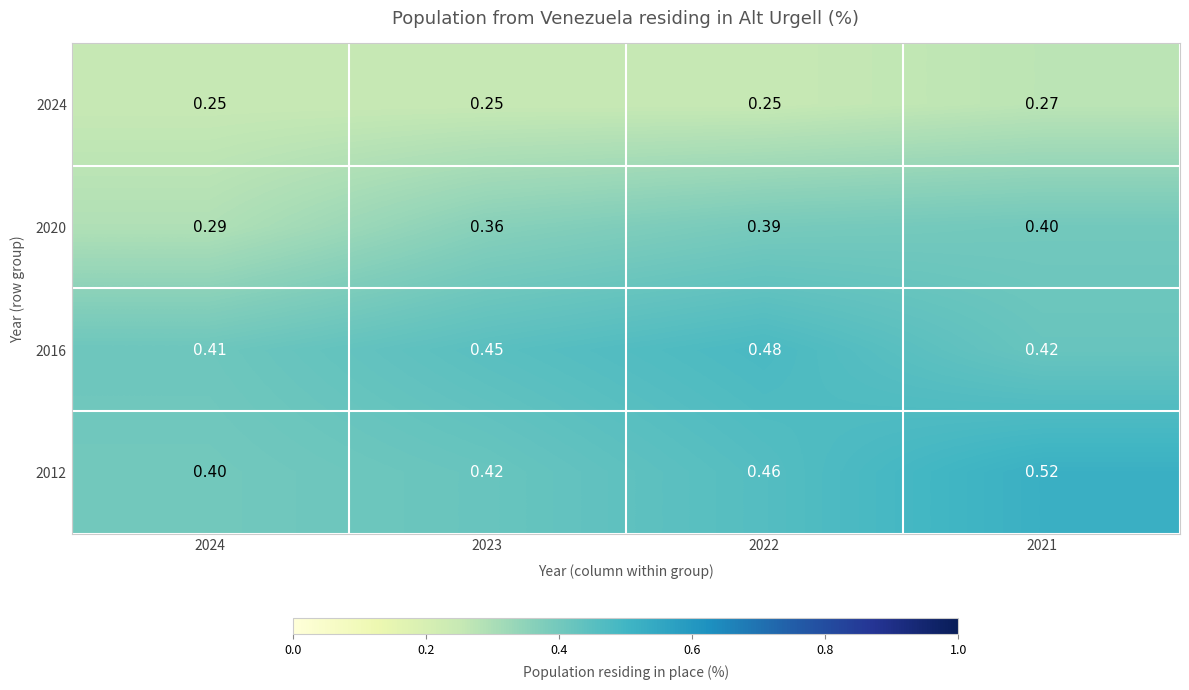

Reading left to right, list all the values displayed in this chart.

2024: 2024=0.2	2023=0.2	2022=0.2	2021=0.3
2020: 2024=0.3	2023=0.4	2022=0.4	2021=0.4
2016: 2024=0.4	2023=0.5	2022=0.5	2021=0.4
2012: 2024=0.4	2023=0.4	2022=0.5	2021=0.5